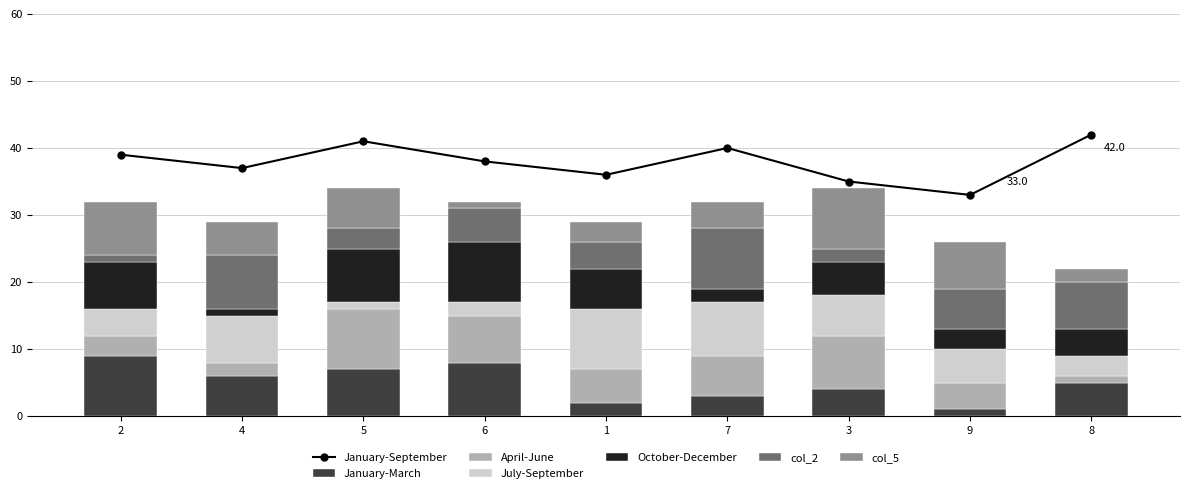

What is the label of the 5th bar from the left?

1